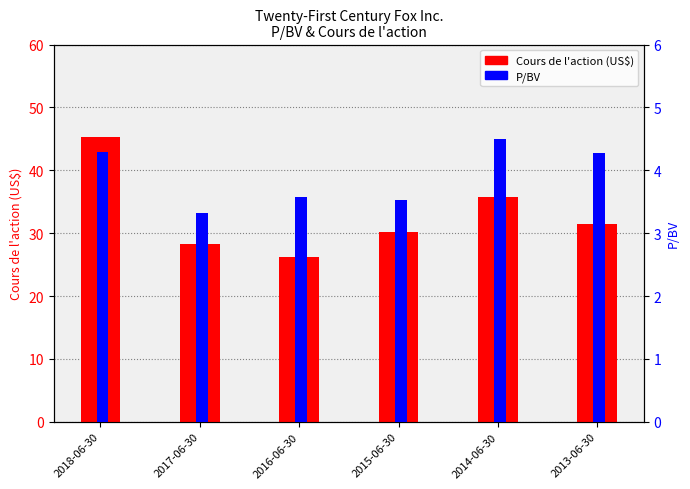

What is the sum of all P/BV values?

23.5